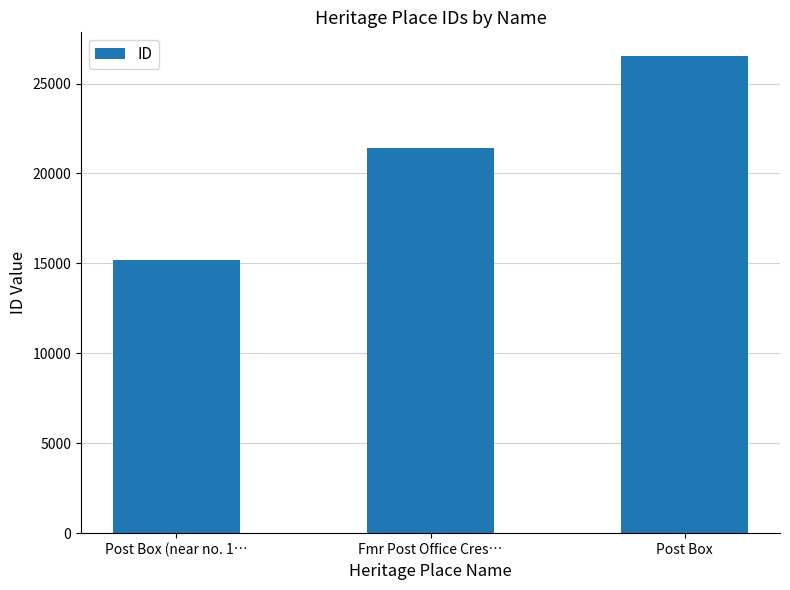

Which label corresponds to the smallest value in the chart?

Post Box (near no. 1…